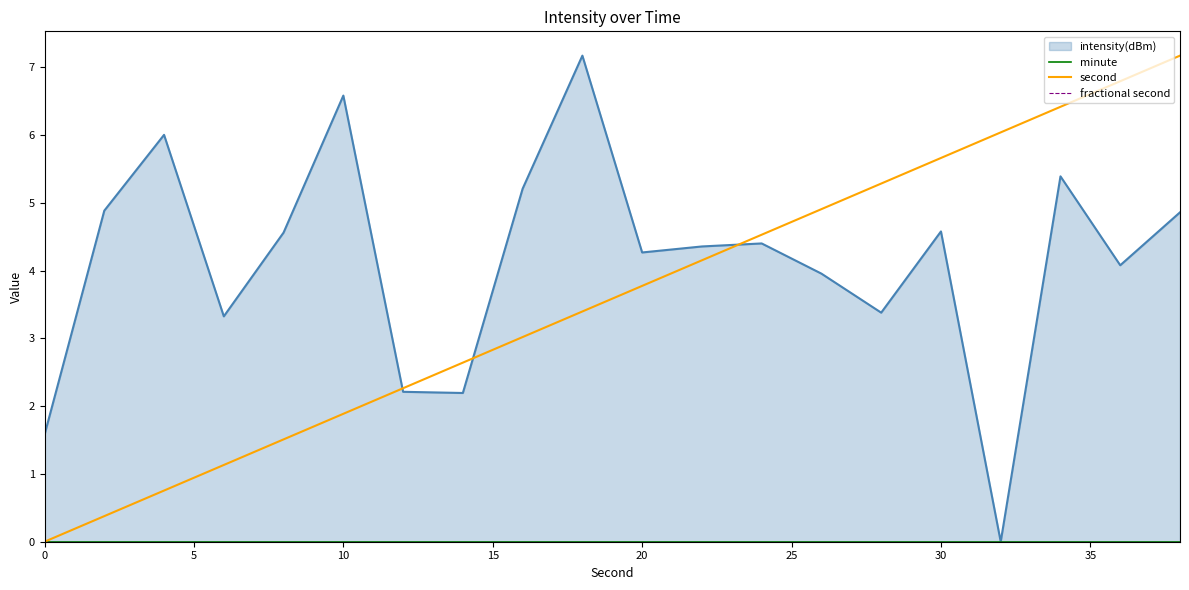

What is the difference between the second highest and second lowest values in the second series?

6.4